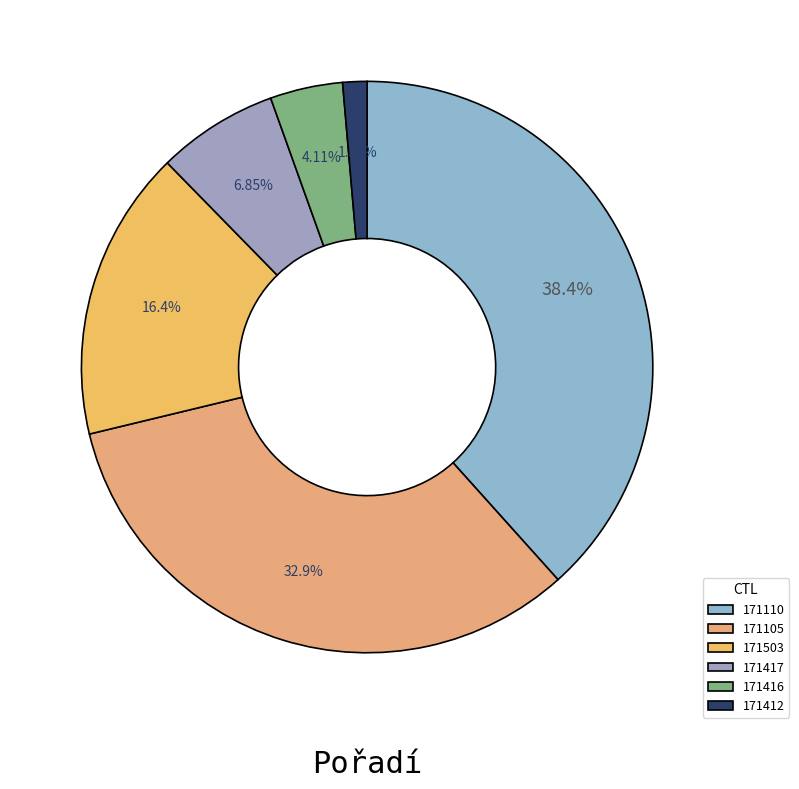

True or false: 171417 accounts for 1% of the total.

False